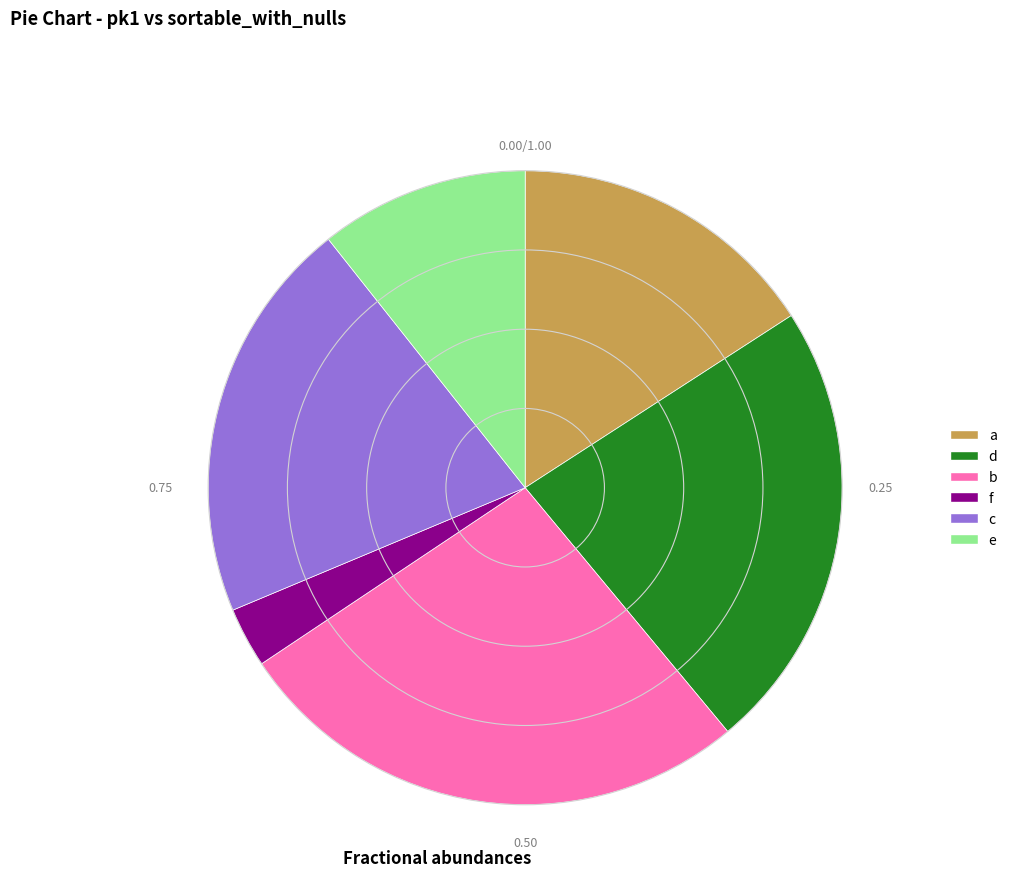

The c slice represents 10% of the pie. True or false?

False